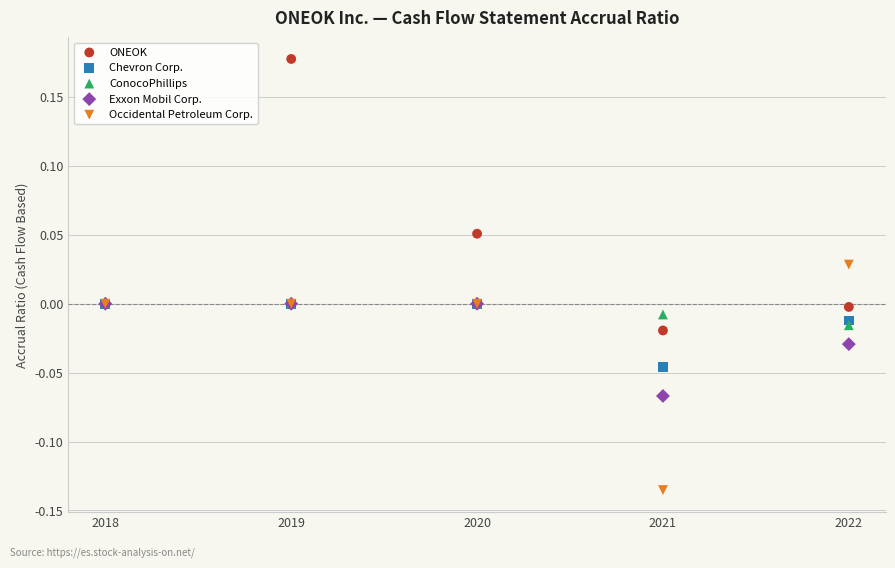

What are all the series names shown in the legend?

ONEOK, Chevron Corp., ConocoPhillips, Exxon Mobil Corp., Occidental Petroleum Corp.